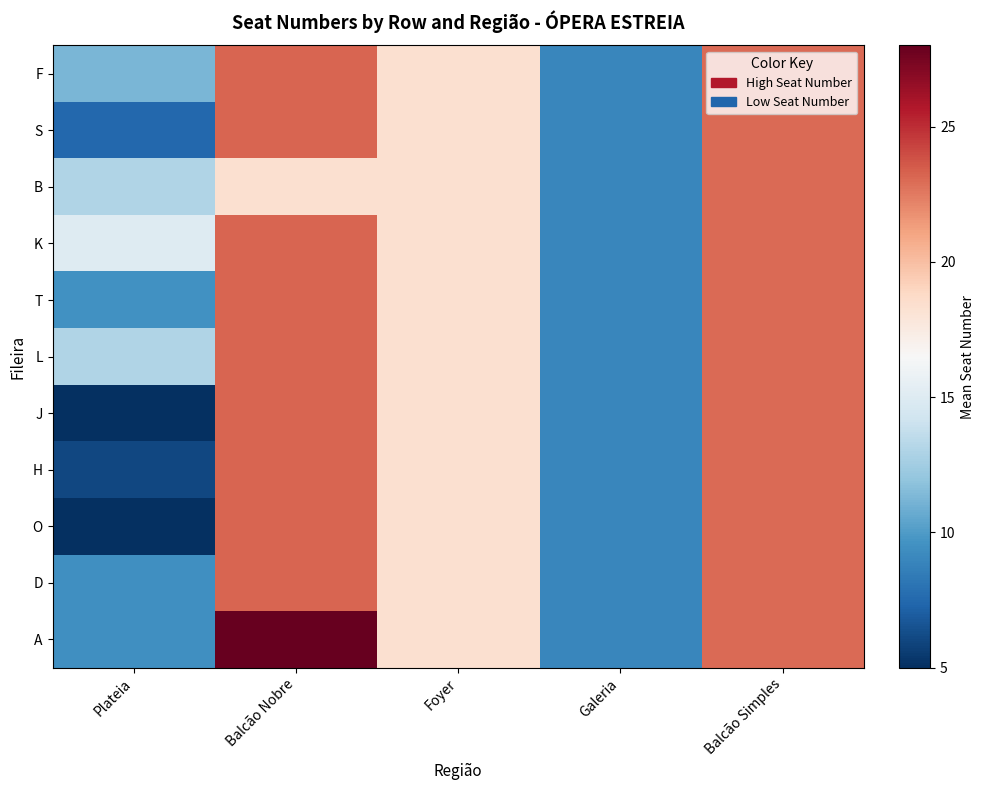

At how many categories does at least one series exceed 22?

2